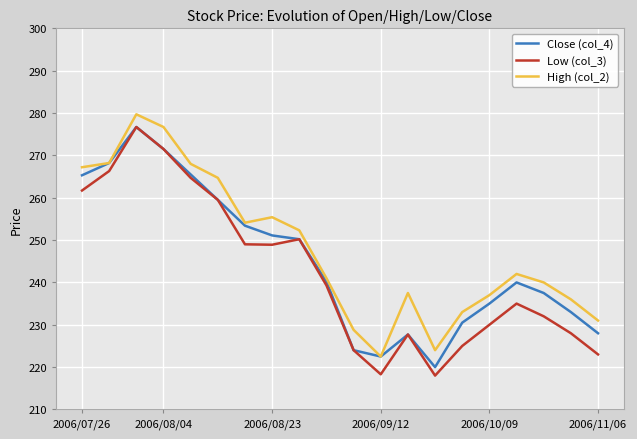

What is the maximum value for Low (col_3)?

276.7